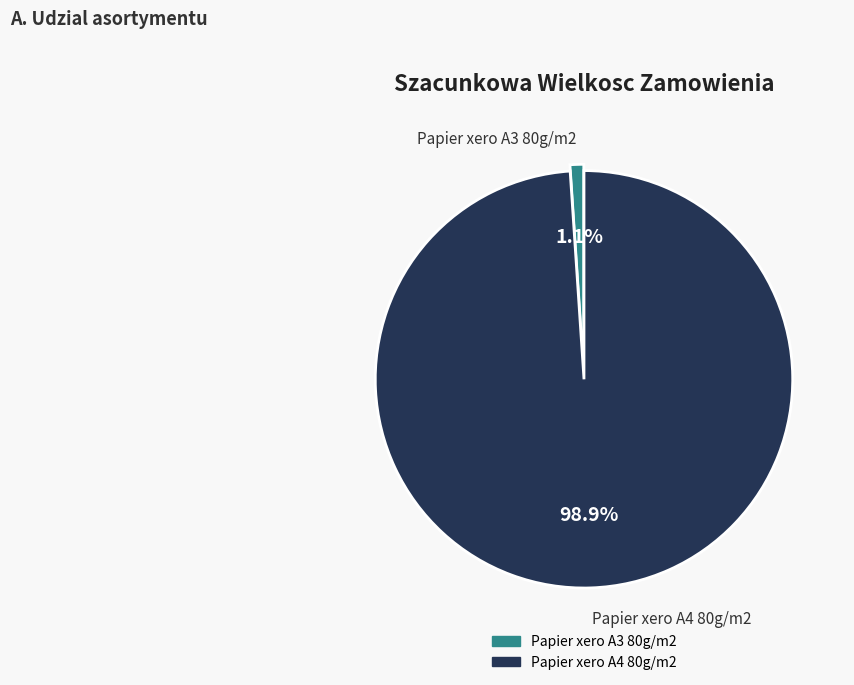

Is the sum of Papier xero A3 80g/m2 and Papier xero A4 80g/m2 greater than half?

Yes